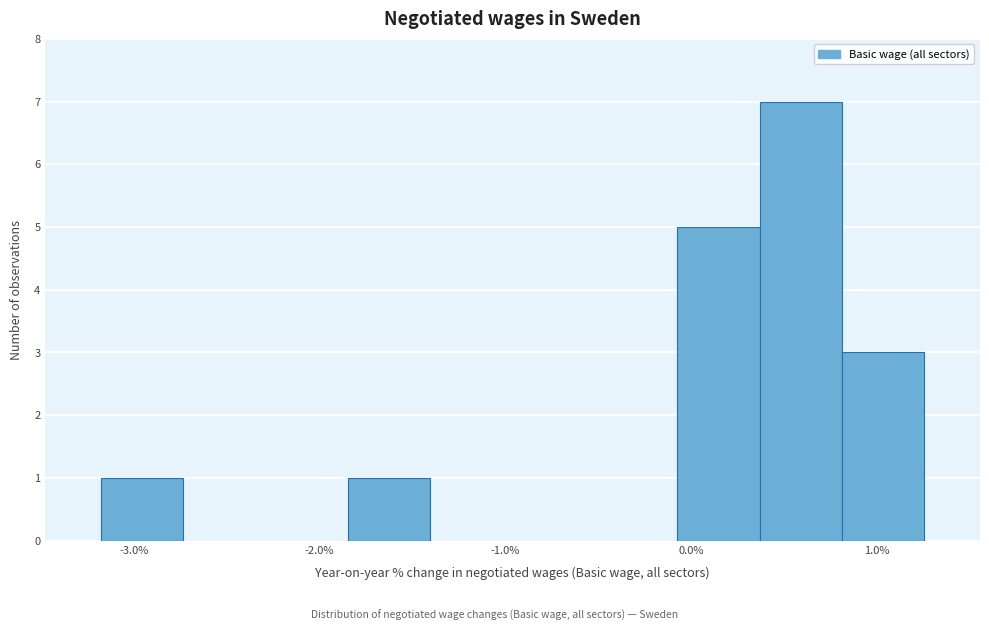

Reading left to right, list every bar in this chart as the range it spans on the x-axis followed by its height. Neither the bar edges nor the heights are printed on the chart, so give them approximately, as read against the axes.

-3.2 to -2.7: 1
-2.7 to -2.3: 0
-2.3 to -1.8: 0
-1.8 to -1.4: 1
-1.4 to -1.0: 0
-1.0 to -0.5: 0
-0.5 to -0.1: 0
-0.1 to 0.4: 5
0.4 to 0.8: 7
0.8 to 1.3: 3